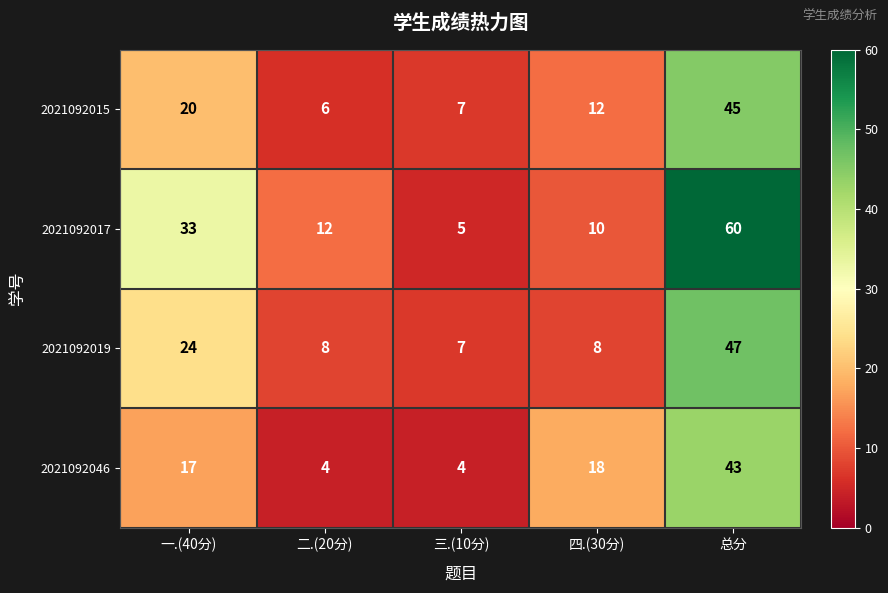

What is the spread (max minus min) of values at 一.(40分)?

16